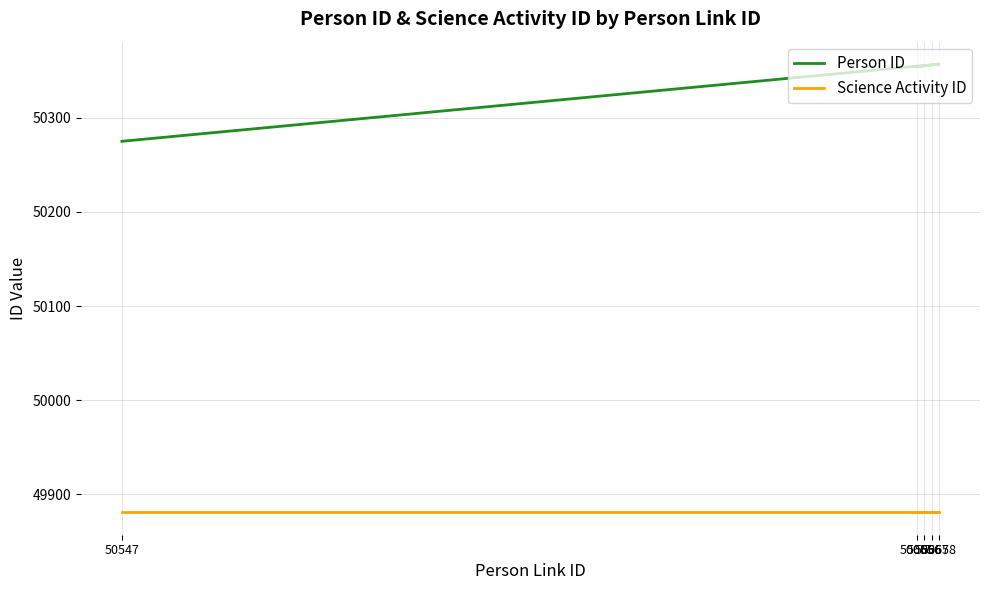

What is the spread (max minus min) of values at 50657?

475